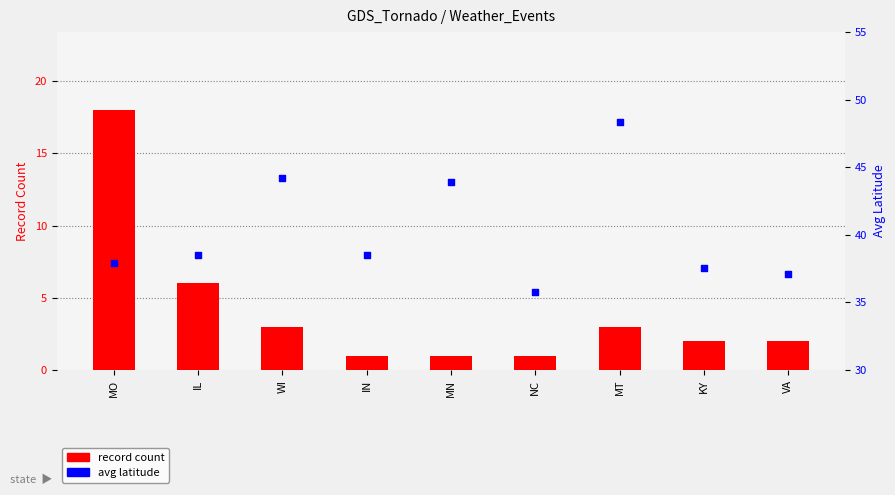

Which series reaches the maximum Y coordinate?

avg latitude